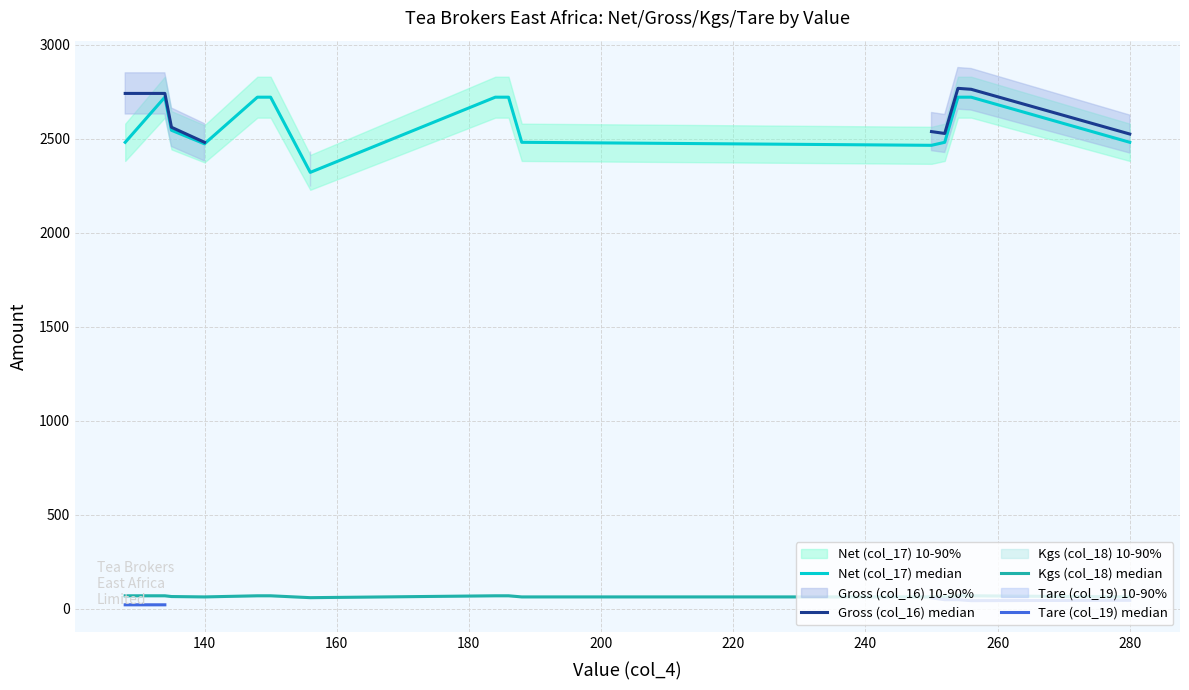

True or false: Net (col_17) median and Tare (col_19) median intersect in this chart.

False